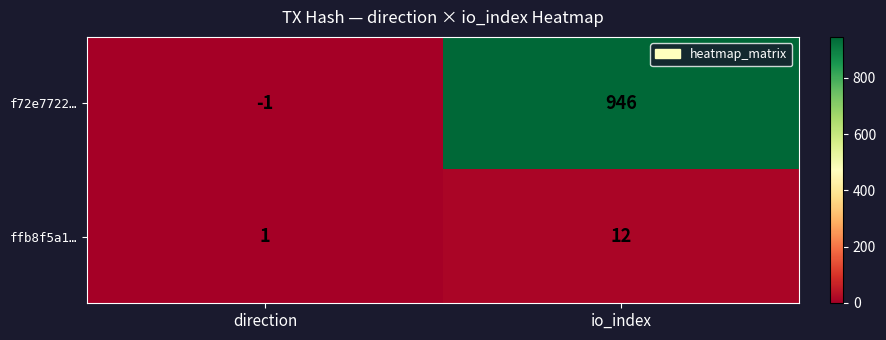

What is the sum of all f72e7722… values?

945